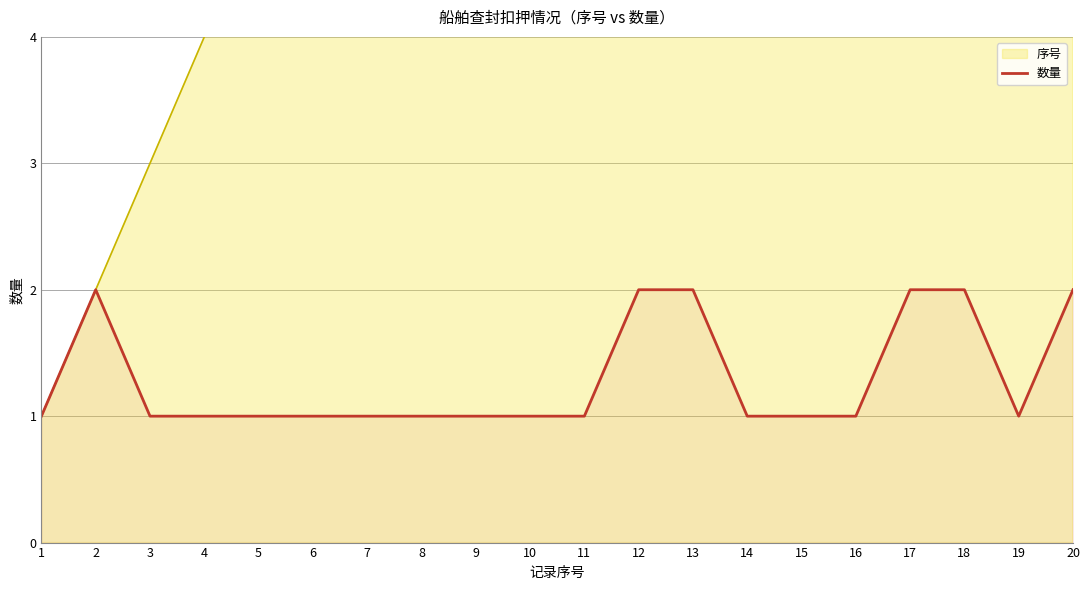

At which label is the value closest to 1?

1